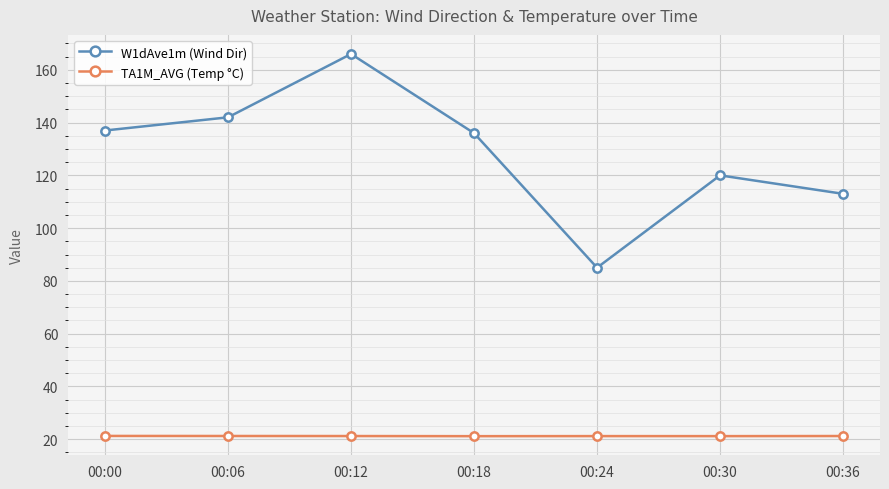

What is the difference between the highest and lowest values at 00:24?

63.8